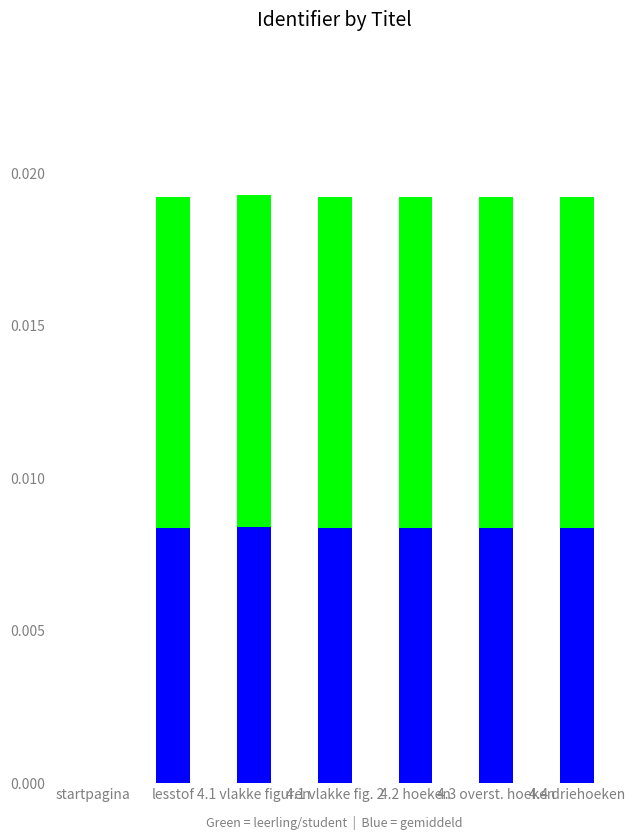

Are the bars grouped side by side (vs. stacked)?

No